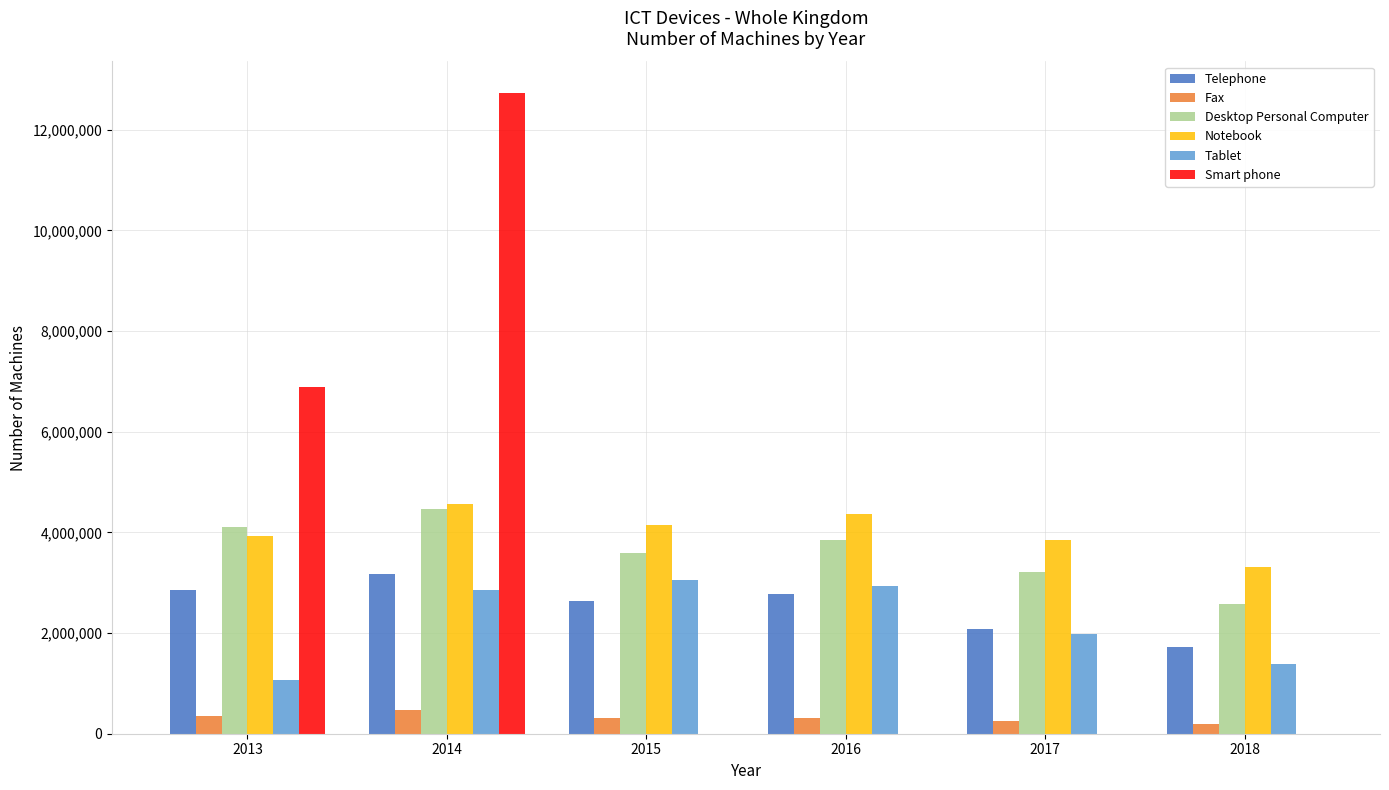

The value of Desktop Personal Computer at 2016 is 3843511. True or false?

True